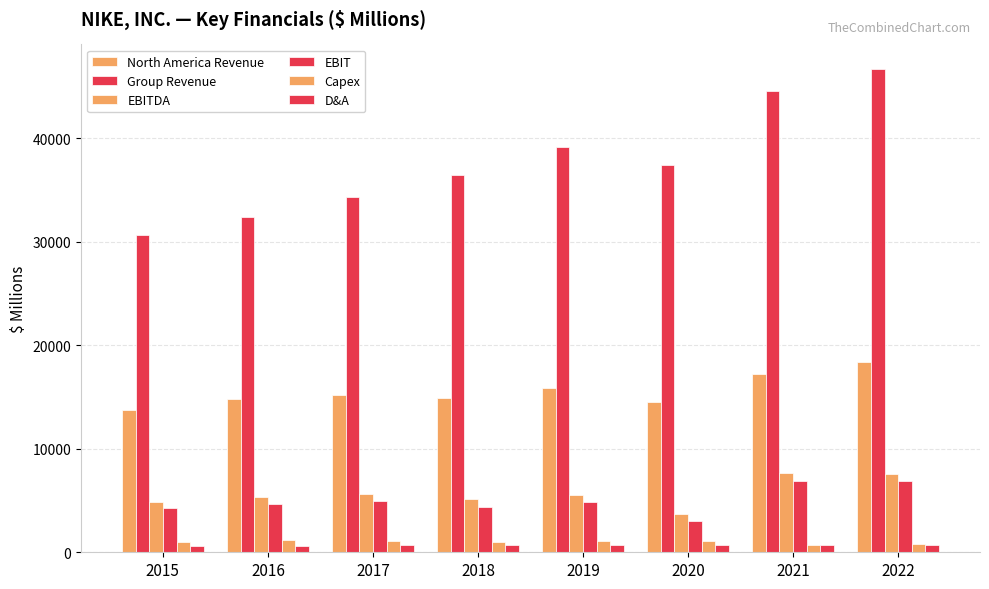

Which series has the widest spread of values?

Group Revenue